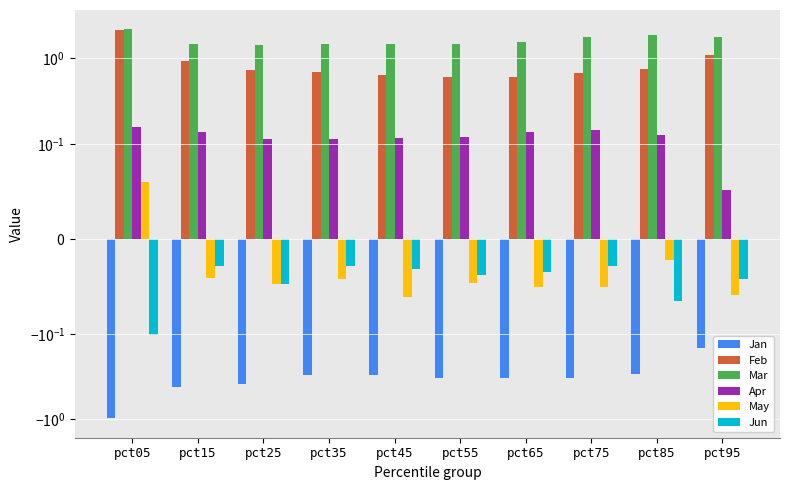

What is the difference between the Feb values at pct65 and pct85?

0.2